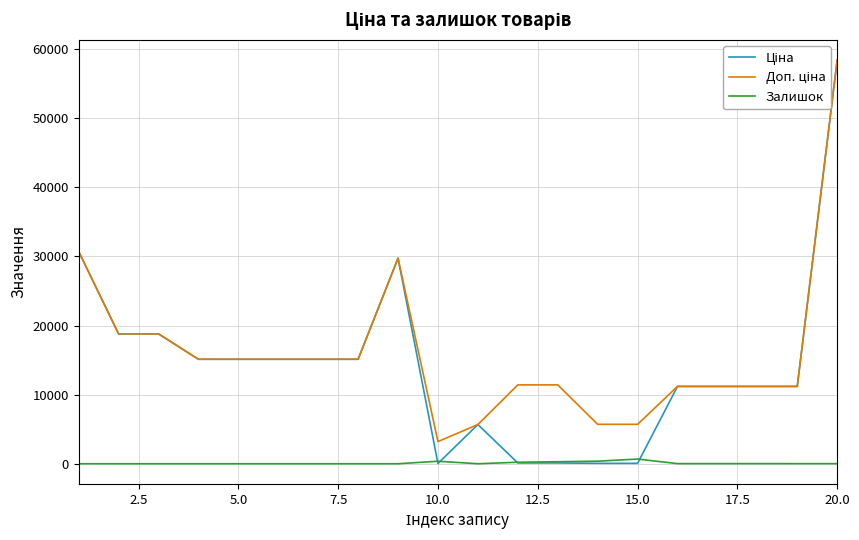

What is the greatest value displayed?

58426.5